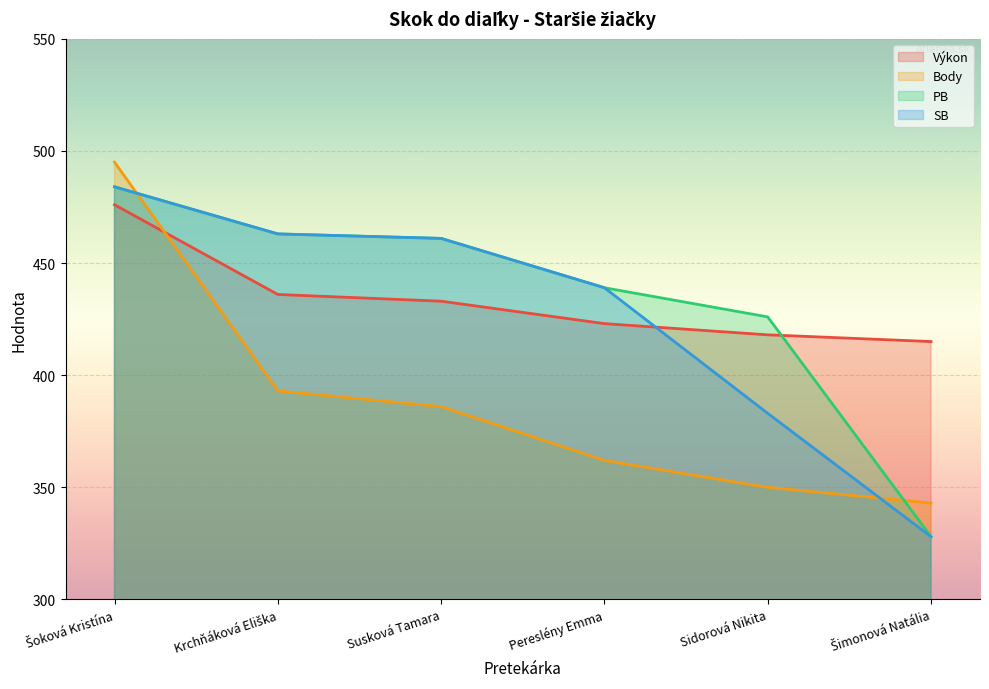

True or false: Výkon has more than 0 points higher than both neighbors.

False